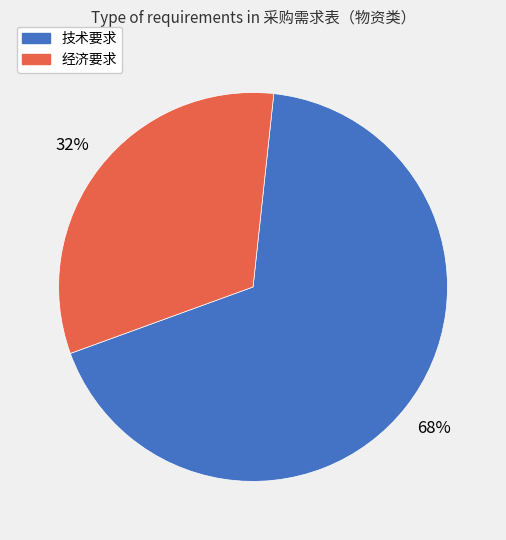

To the nearest percent, what is the combined percentage of 经济要求 and 技术要求?

100%